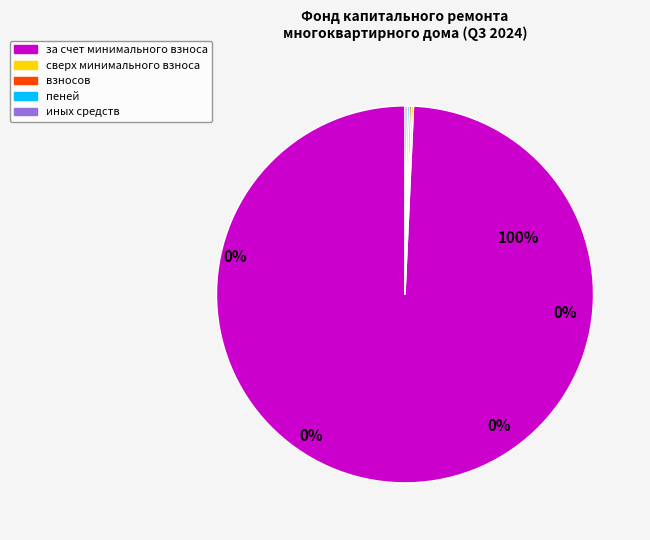

Which has a higher value, иных средств or сверх минимального размера взноса?

иных средств